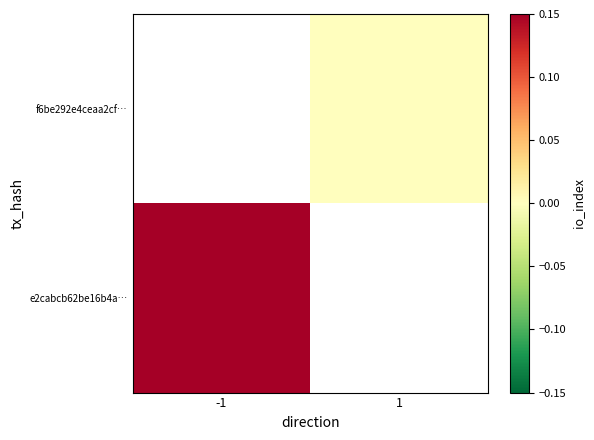

The value of f6be292e4ceaa2cf… at 1 is 0.0. True or false?

True